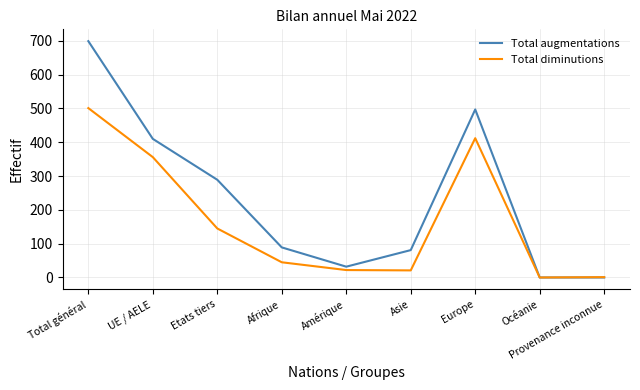

List the series in order of their overall mean, lowest first.

Total diminutions, Total augmentations